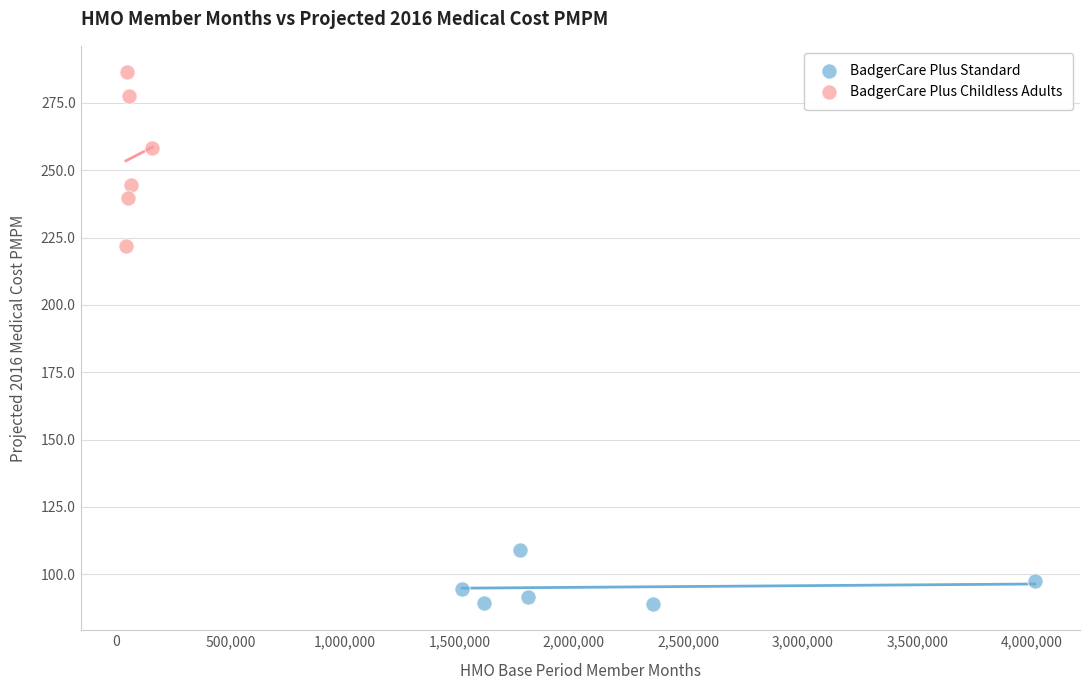

Which series contains the highest Y value?

BadgerCare Plus Childless Adults